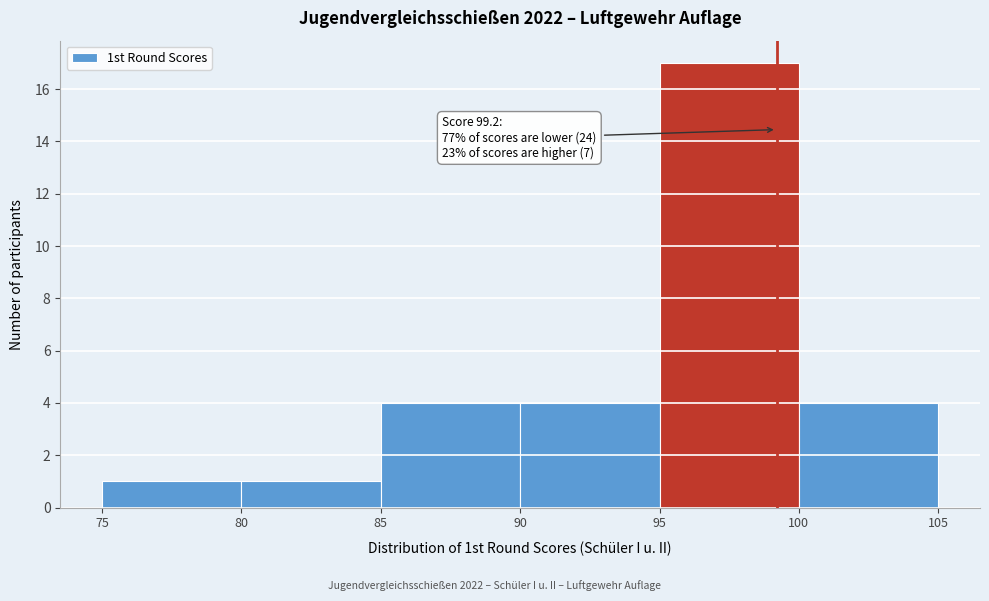

Which range on the x-axis has the tallest bar?

95 to 100